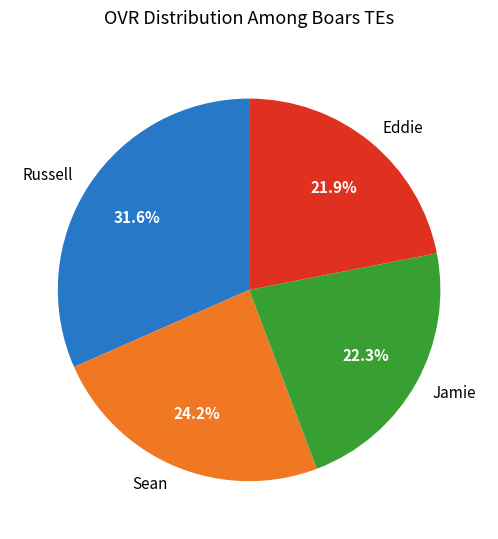

Which category has the biggest portion of the pie?

Russell